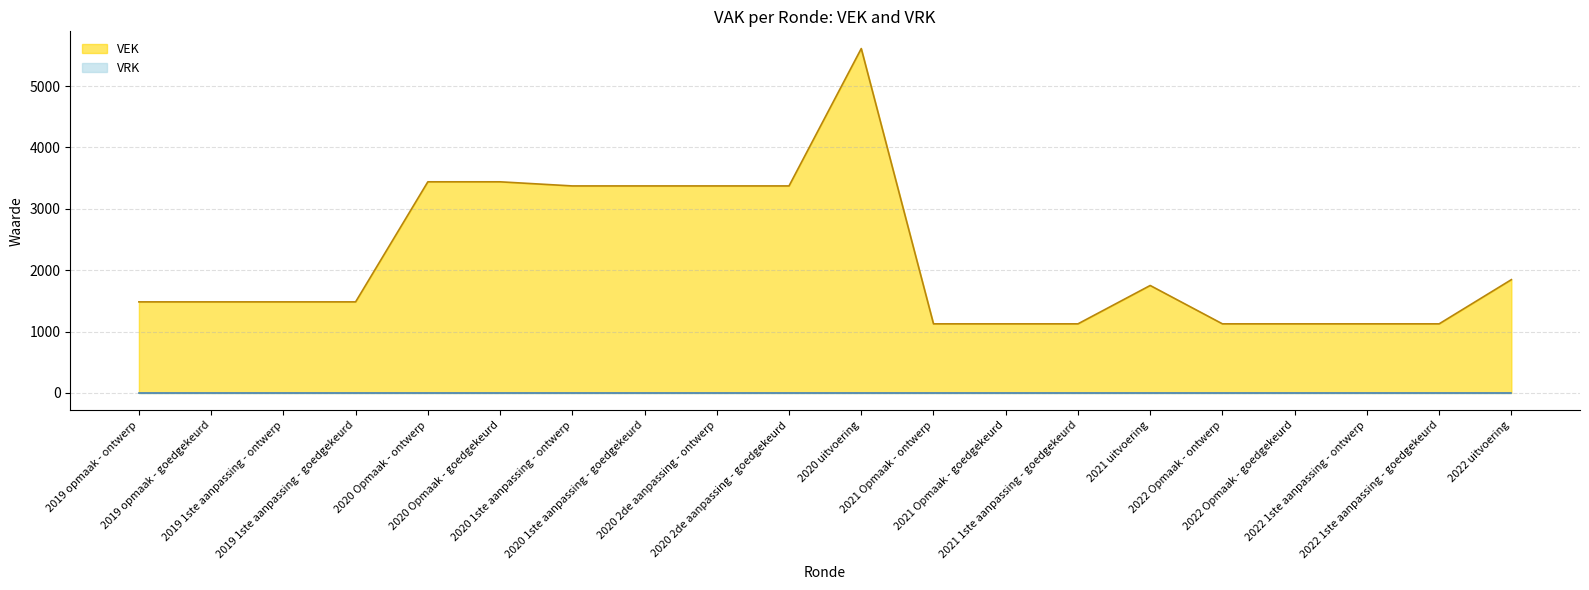

What is the value of the 3rd point from the left?

1484